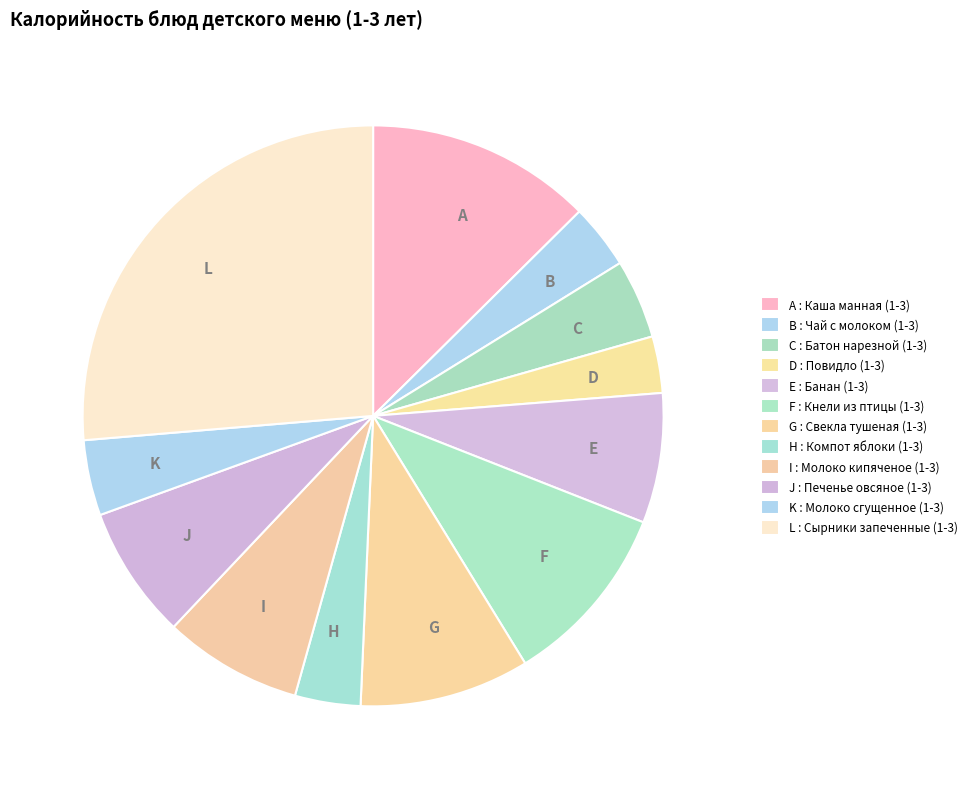

How many segments does this pie chart have?

12